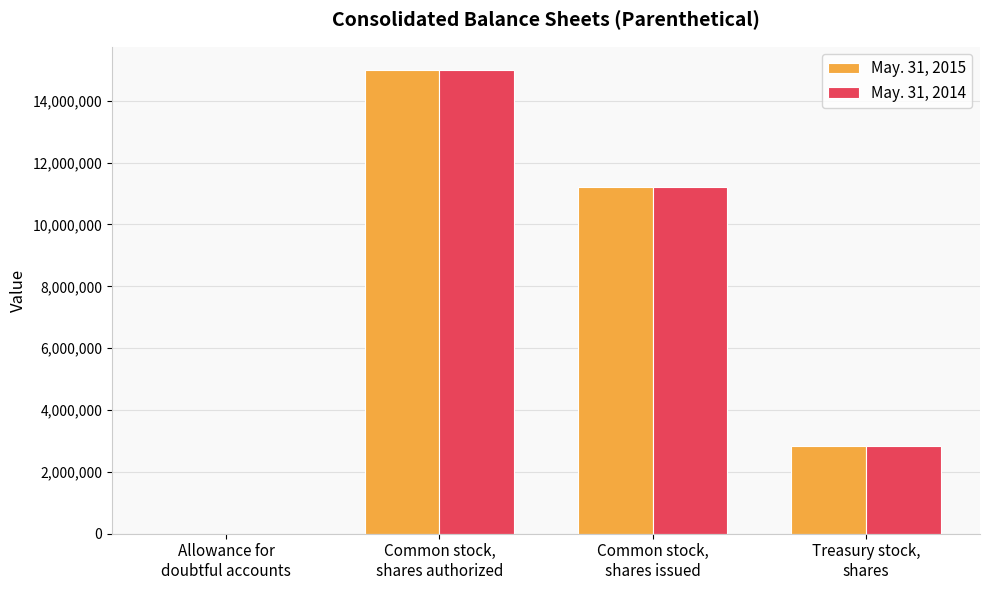

What is the maximum value for May. 31, 2014?

15000000